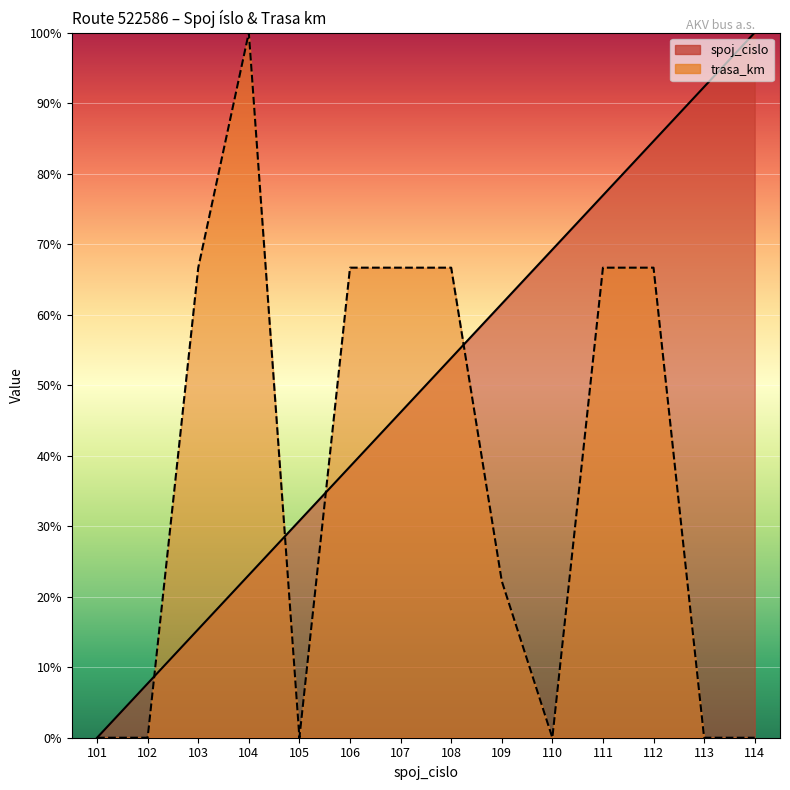

At 103, list the series in order from largest to smallest.

trasa_km, spoj_cislo